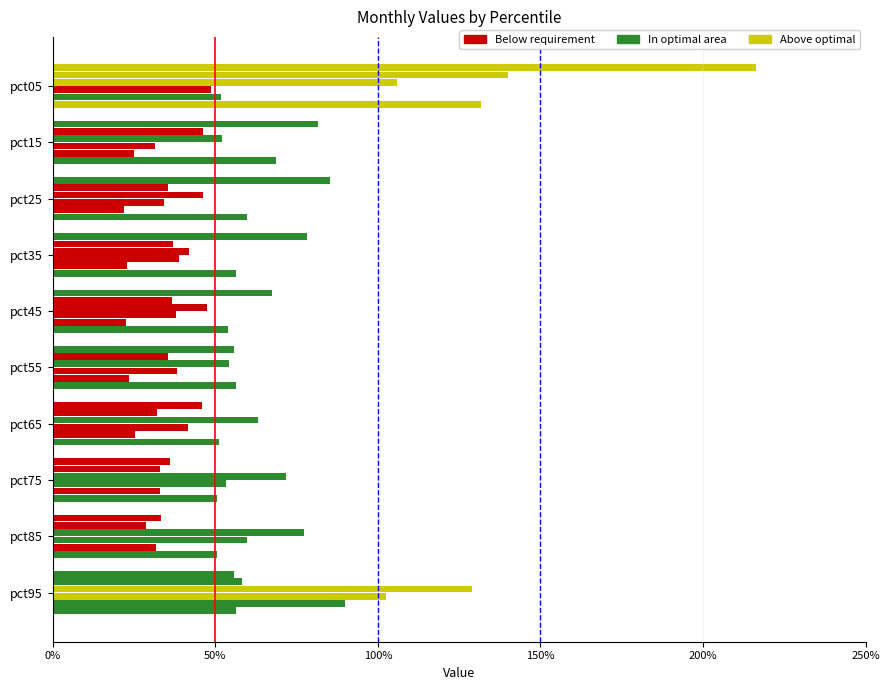

How many bars are there in each group?

6